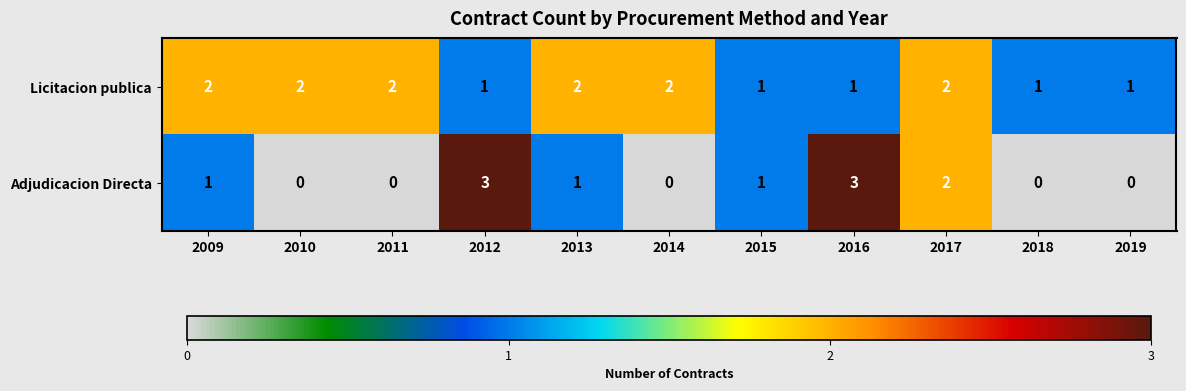

The Licitacion publica series shows 1 at 2015. True or false?

True